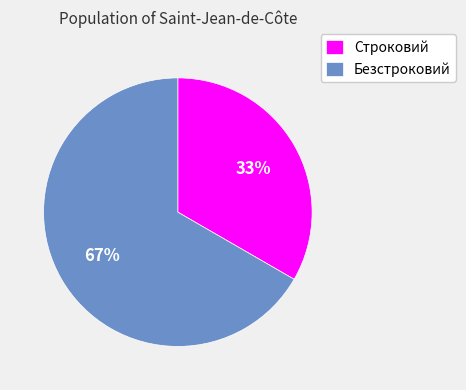

Which has a higher value, Строковий or Безстроковий?

Безстроковий